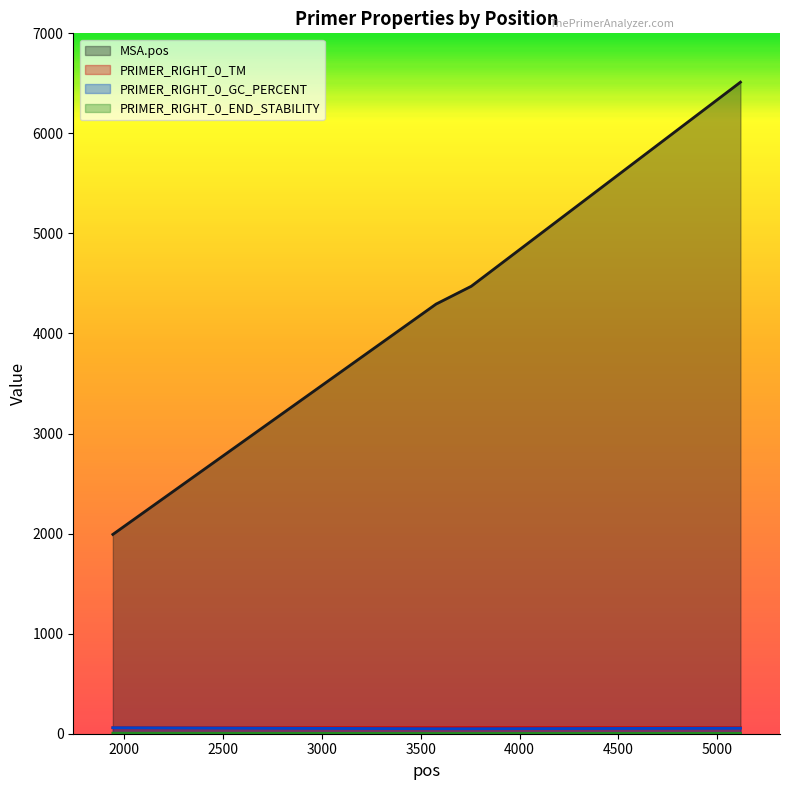

What is the value of the PRIMER_RIGHT_0_END_STABILITY point at the 3rd from the left?

2.7